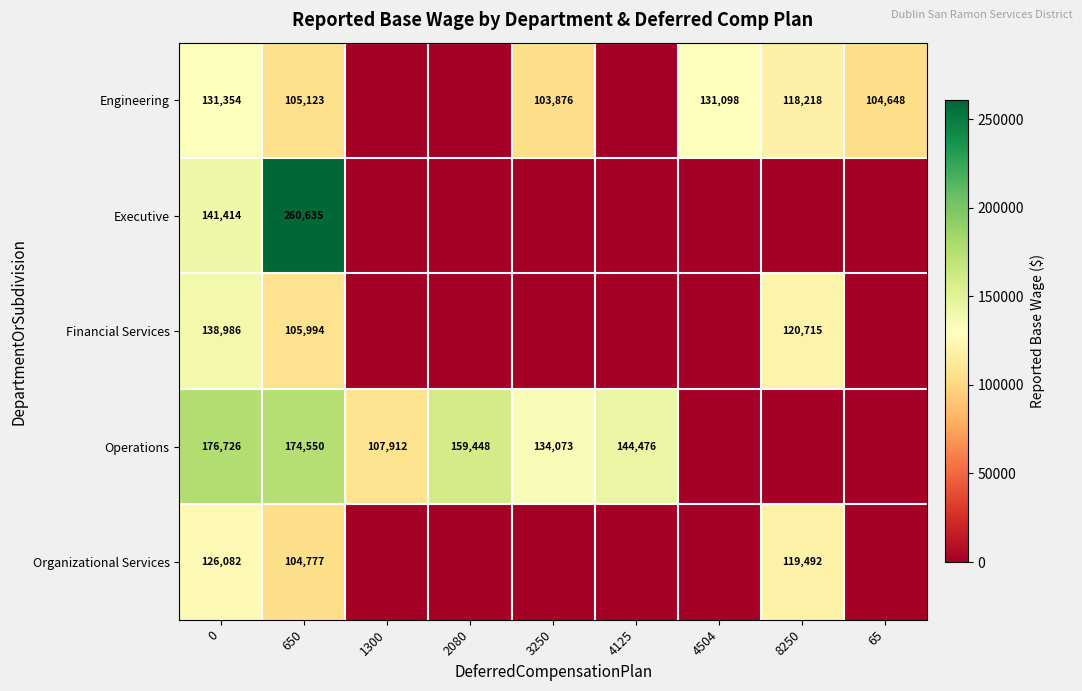

What is the difference between the highest and lowest values at 0?

50644